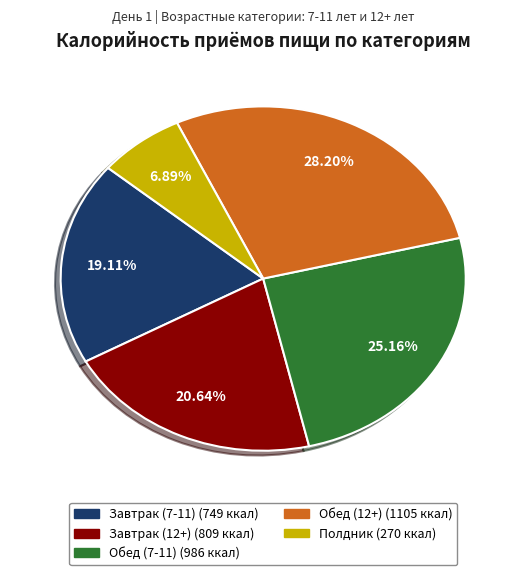

To the nearest percent, what portion does Завтрак (12+) represent?

21%